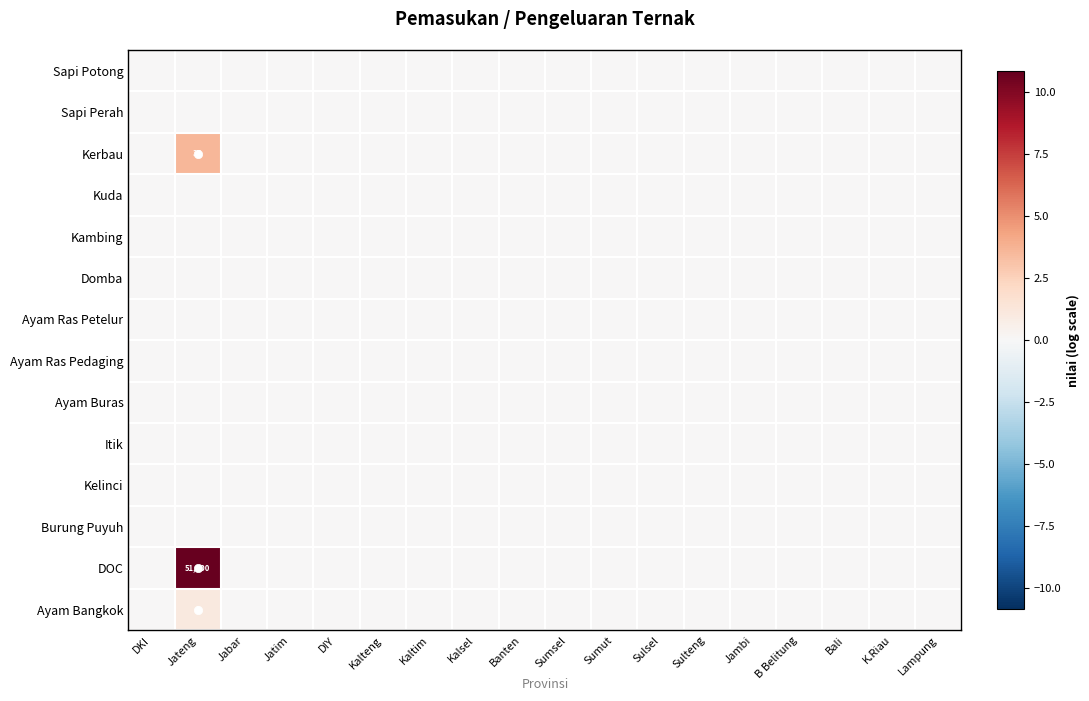

Which series has the largest range (max minus min)?

DOC